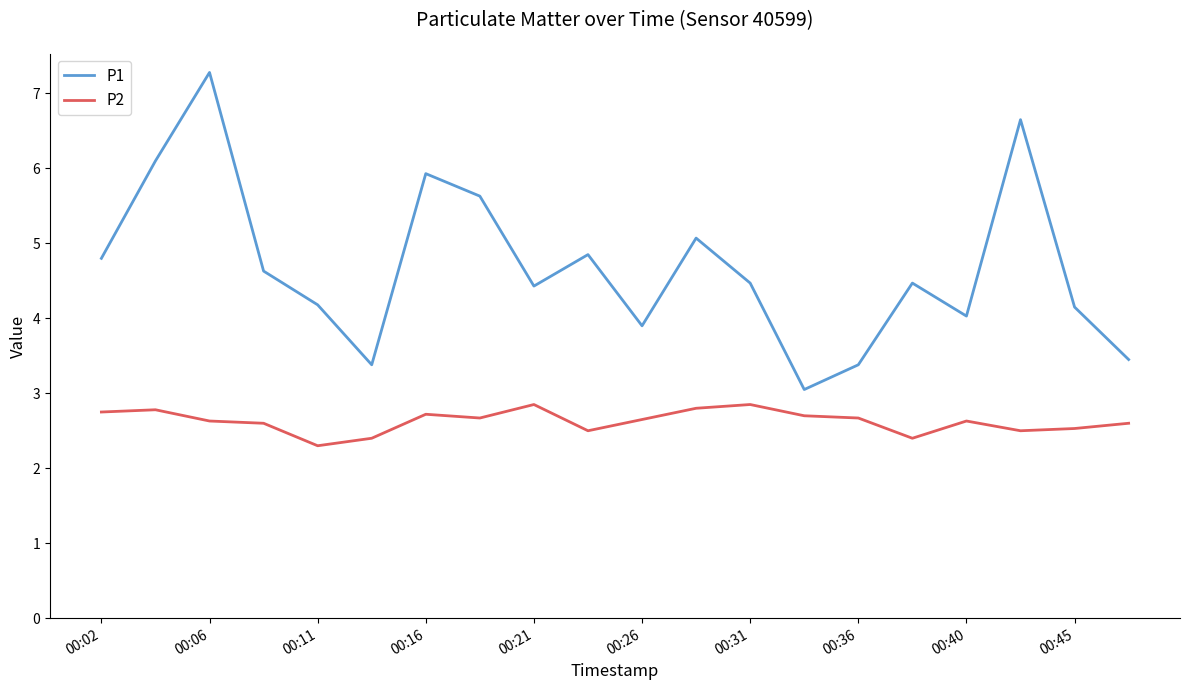

What is the minimum value shown in the chart?

2.3